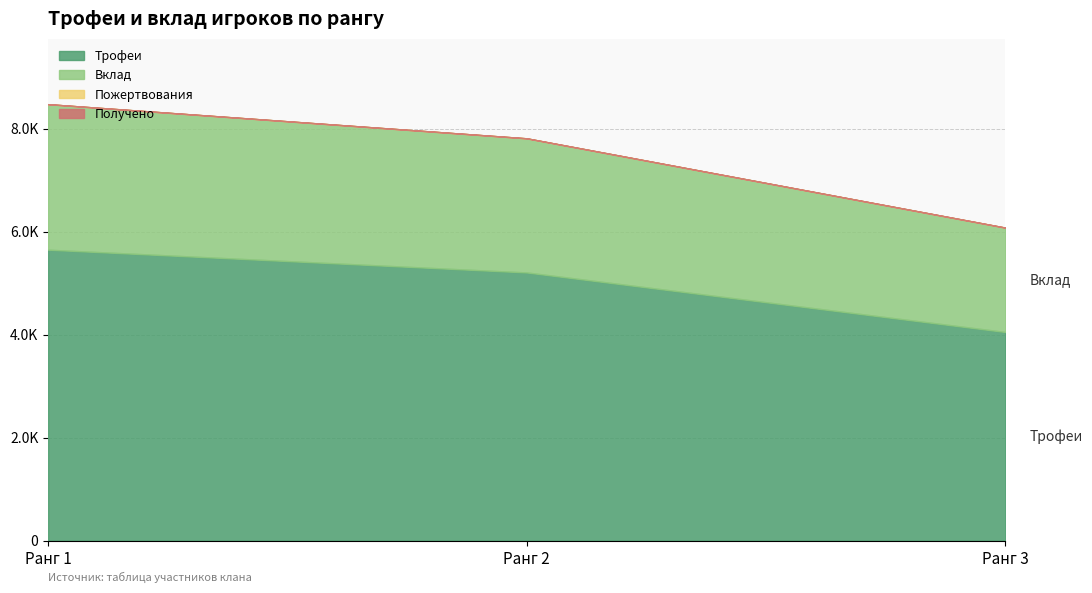

How many categories are shown in the chart?

3